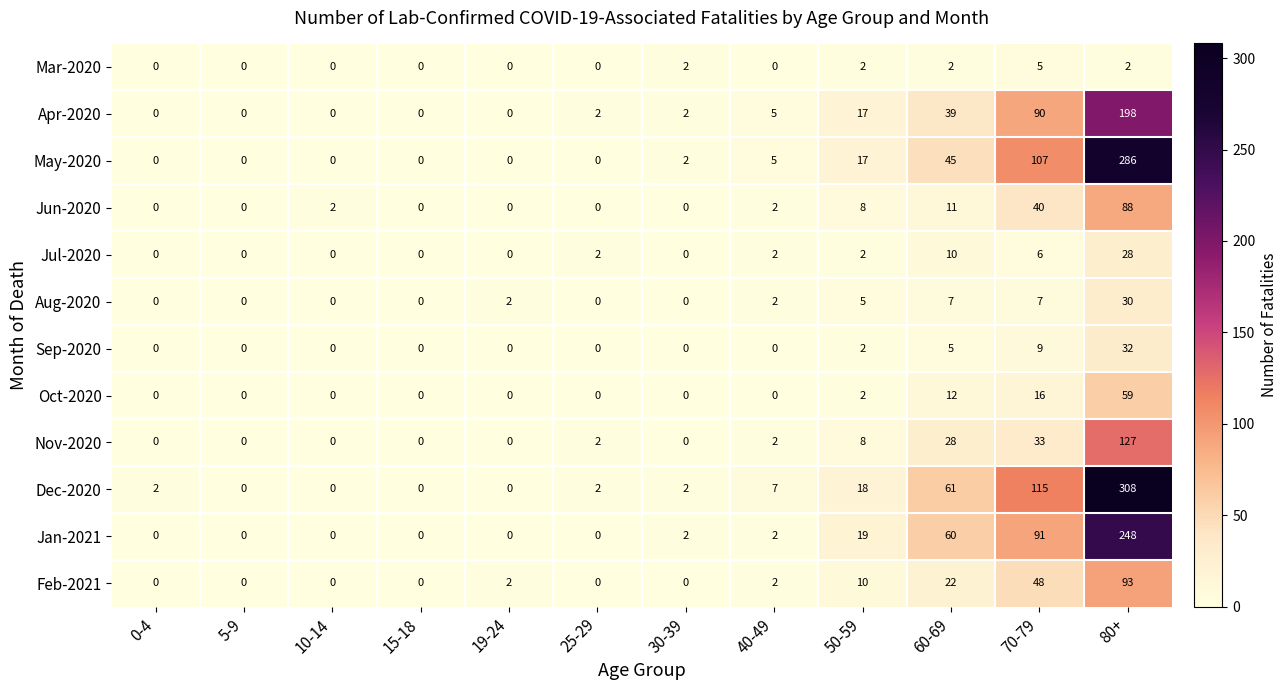

How many data points does each series have?

12